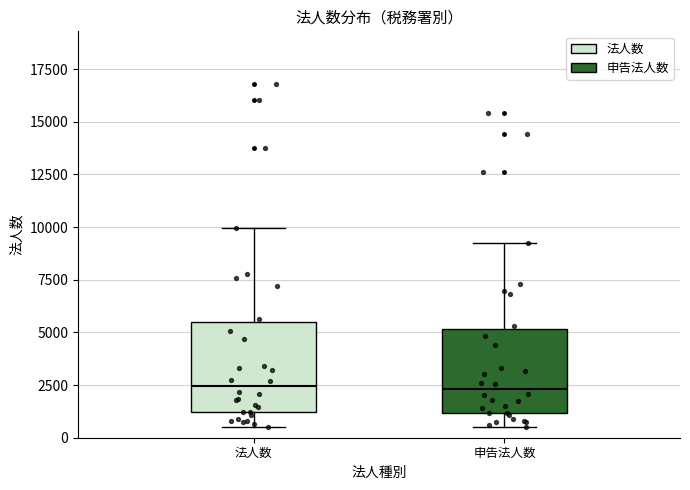

Reading left to right, transcribe this box plot: for each box, give where its median line is, the range the box spans, and where its two whiskers end, as read against the y-axis. The values are not printed on the chart, so give them approximately, as read against the axis.

法人数: median 2500, box 1000 to 5500, whiskers 500 to 10000
申告法人数: median 2500, box 1000 to 5000, whiskers 500 to 9500